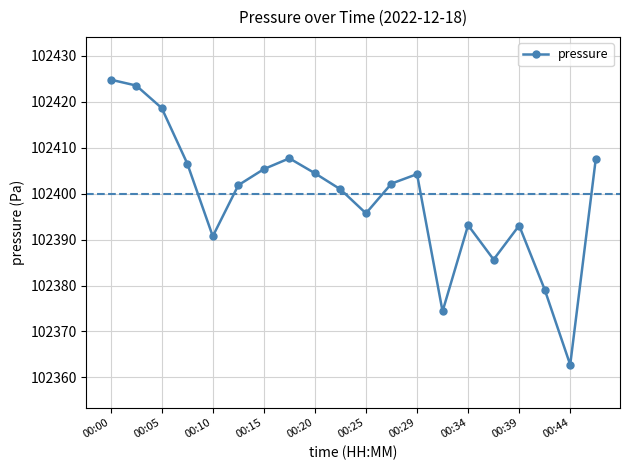

How many interior local valleys (lower than both neighbors) does the data have?

5